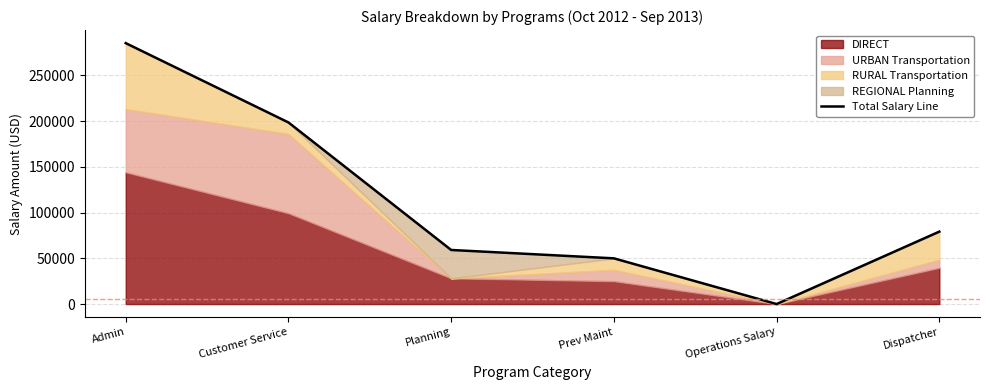

Reading right to left, list all the values displayed in this chart.

79145.4	0.0	49948.8	59091.1	198473.7	285151.2